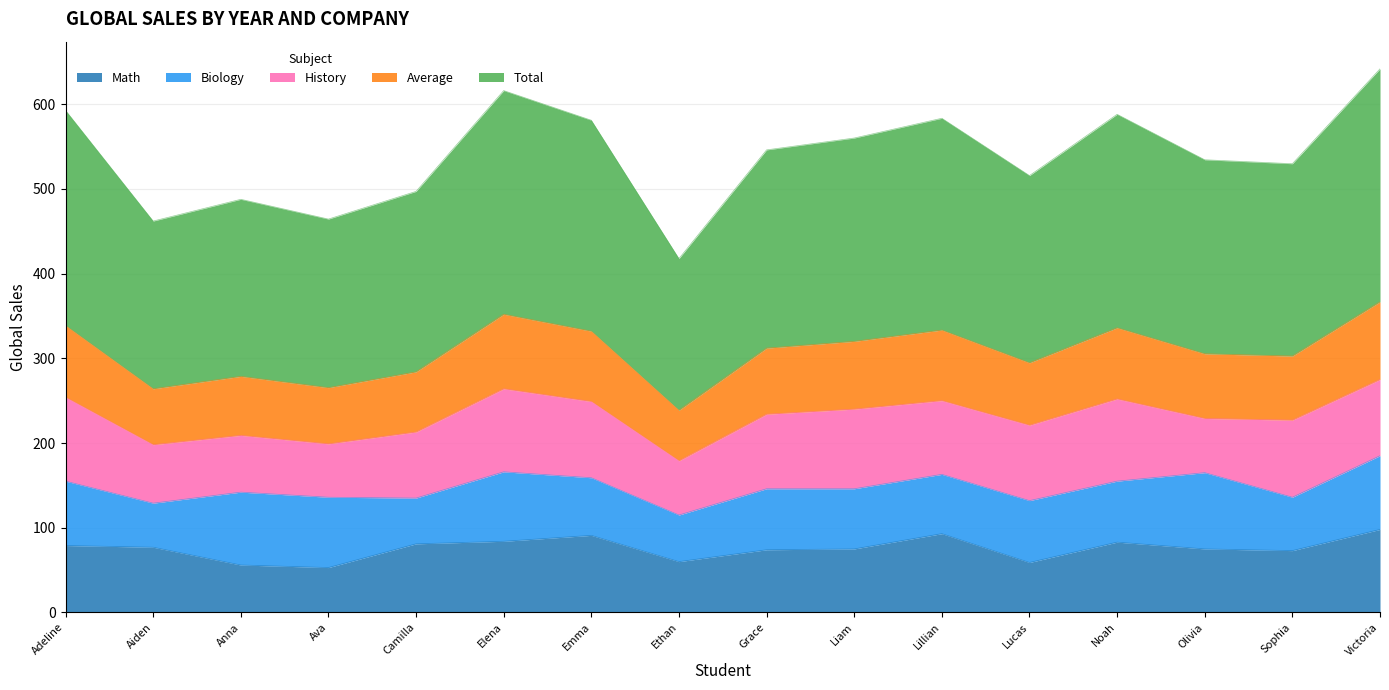

The value of Math at Grace is 123.8. True or false?

False